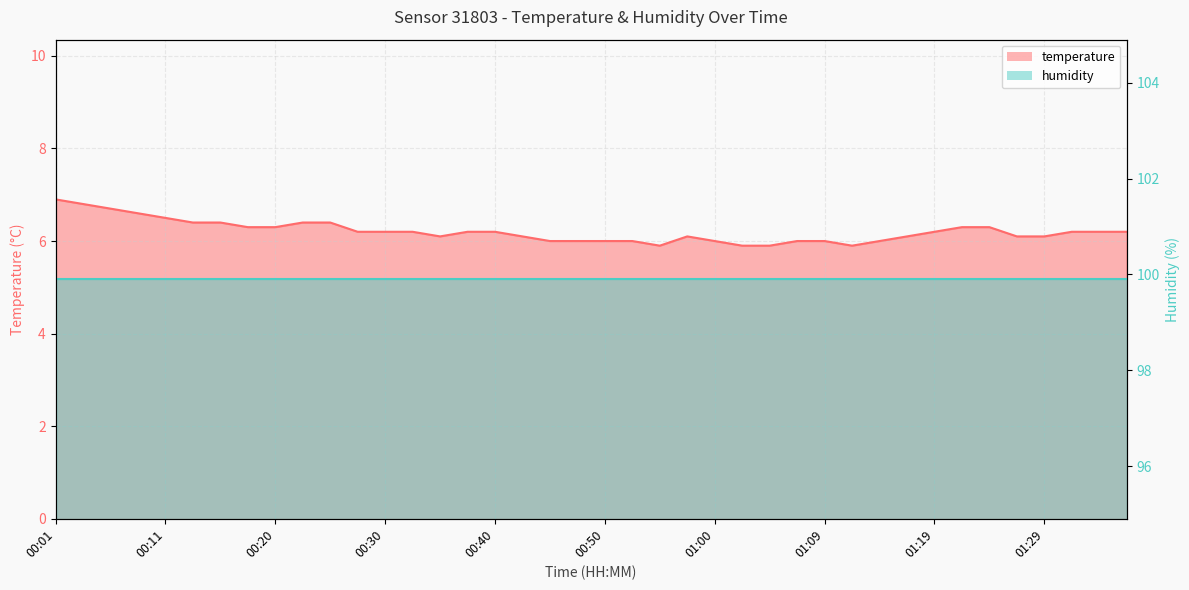

Read the value at 00:35.

6.1